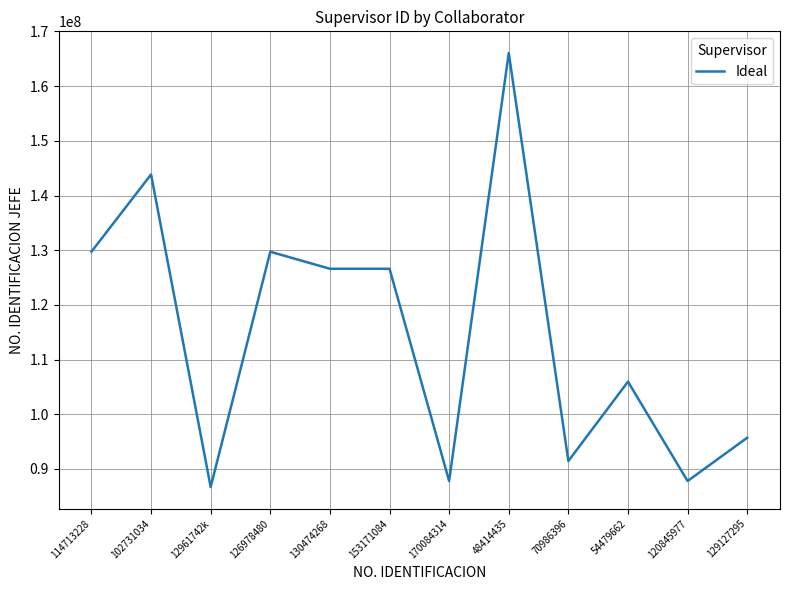

Reading left to right, what are all the values shown in this chart?

114713228=129724188	102731034=143852504	12961742k=86689952	126978480=129724188	130474268=126606249	153171084=126606249	170084314=87788687	48414435=166059836	70986396=91450593	54479662=105963173	120845977=87788687	129127295=95711111